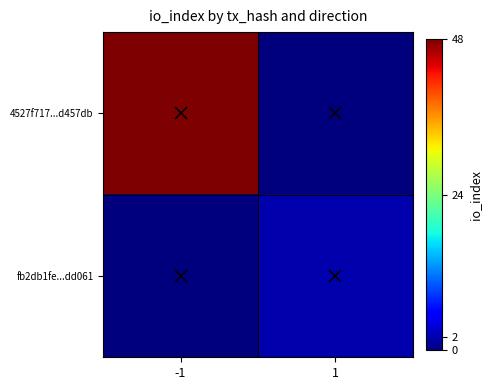

List the series in order of their overall mean, highest first.

4527f717...d457db, fb2db1fe...dd061